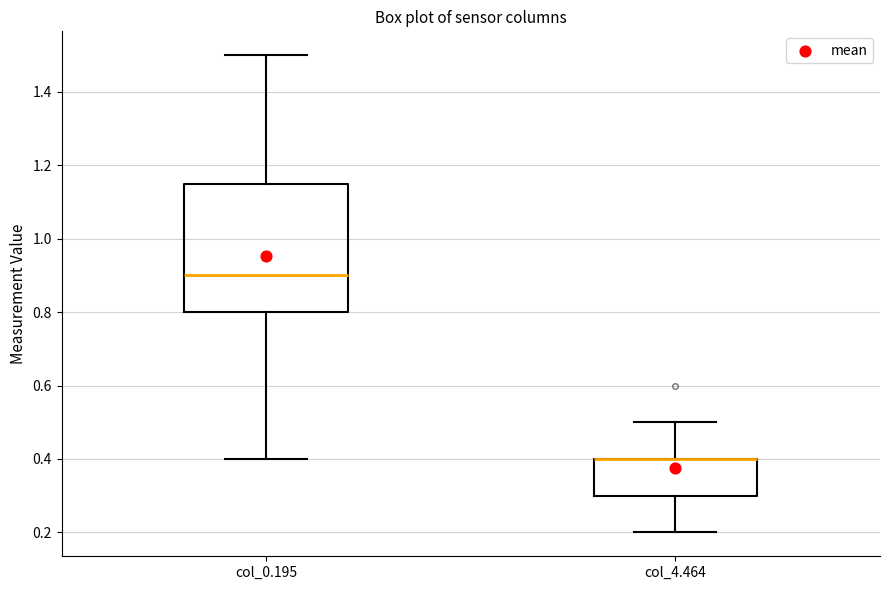

Where does the upper whisker of the box for col_0.195 end on the y-axis? The values are not printed on the chart, so give them approximately, as read against the axis.

1.50